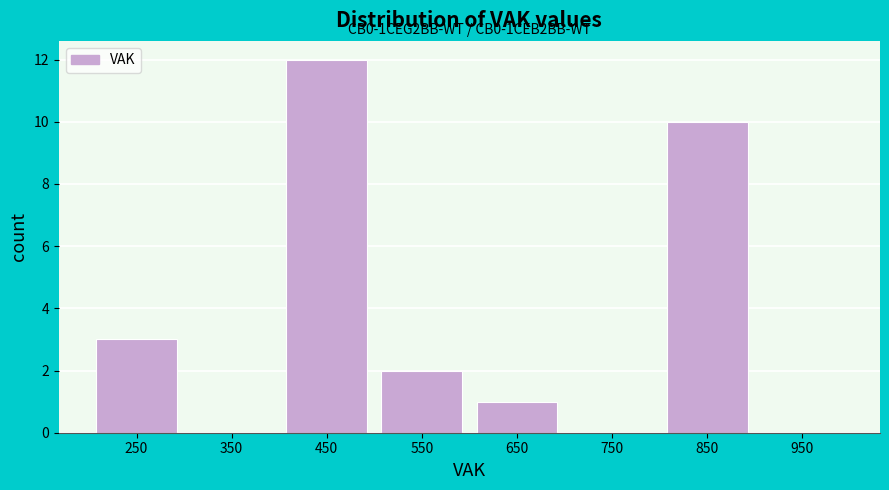

Reading right to left, extract all data points from this chart.

950=0	850=10	750=0	650=1	550=2	450=12	350=0	250=3